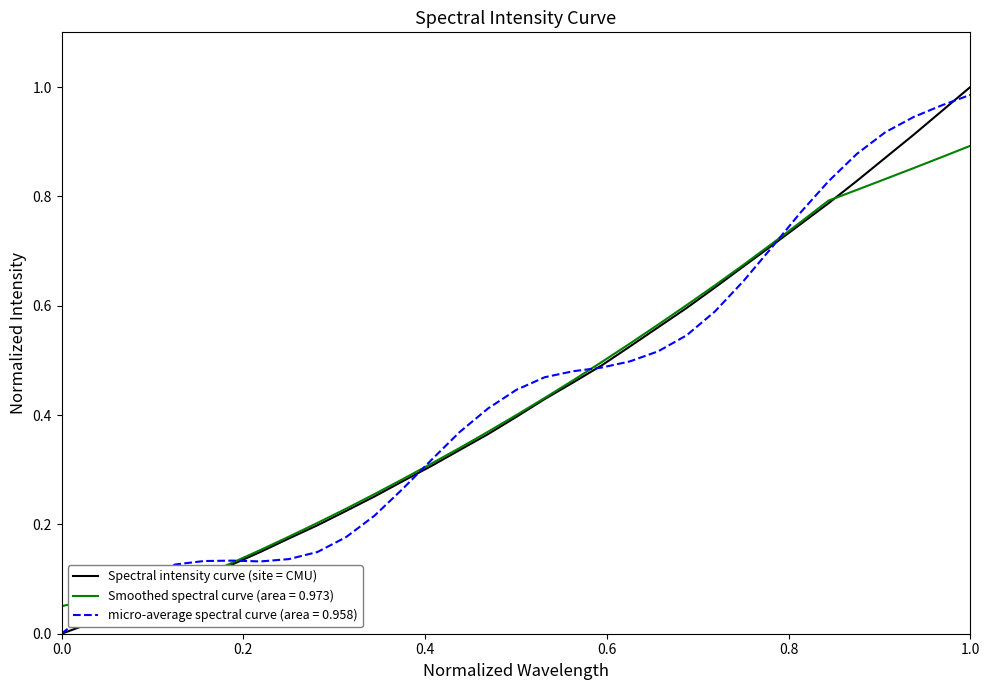

Does the chart have visible grid lines?

No